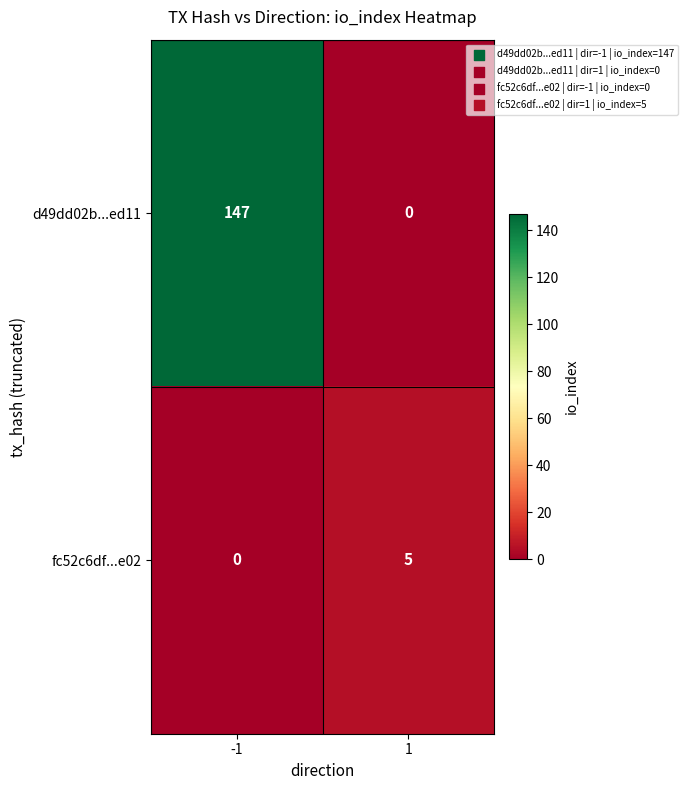

Which series has the widest spread of values?

d49dd02b...ed11